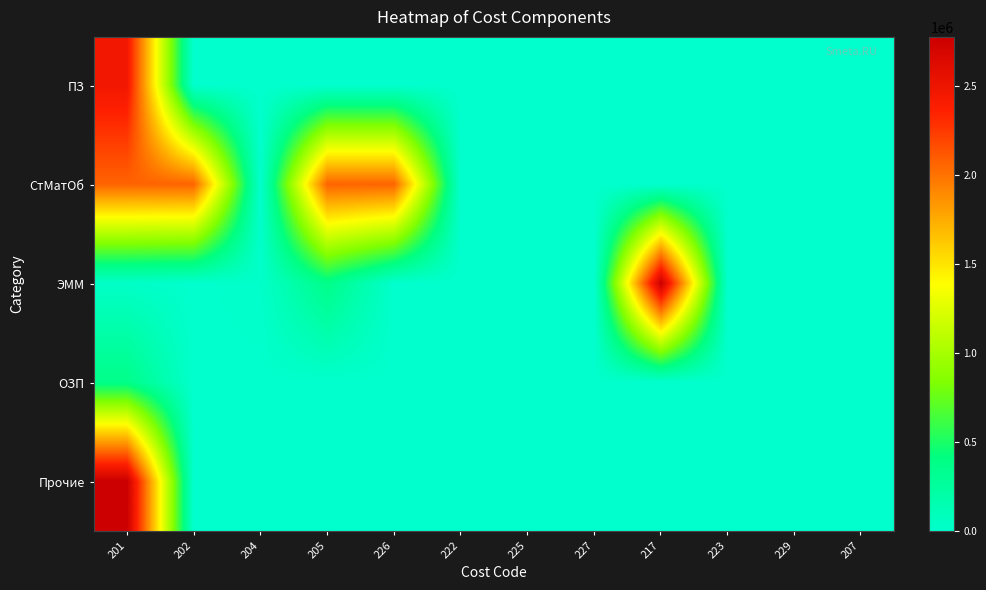

Which series has the largest total across all categories?

СтМатОб